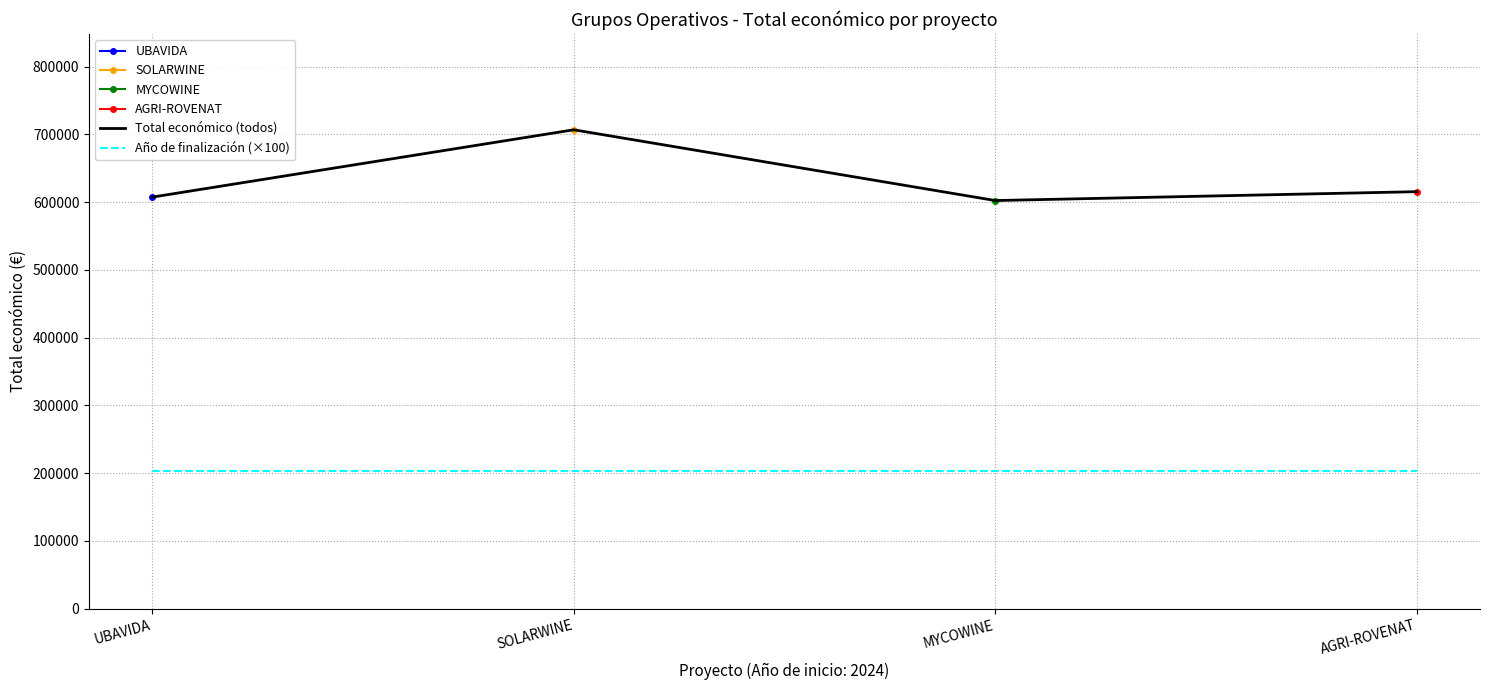

The Total económico (todos) series shows 615375.0 at AGRI-ROVENAT. True or false?

True